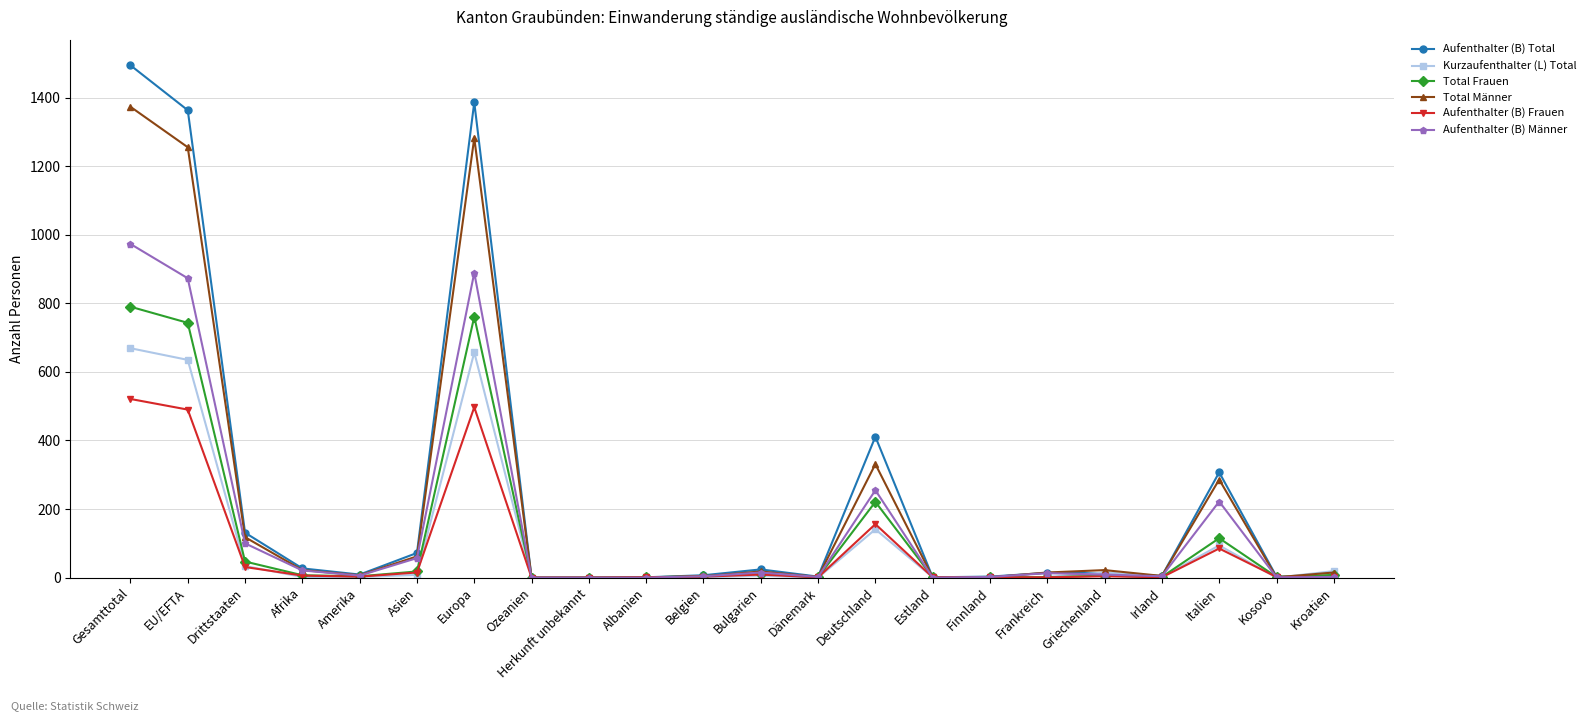

What is the label of the 20th point from the right?

Drittstaaten